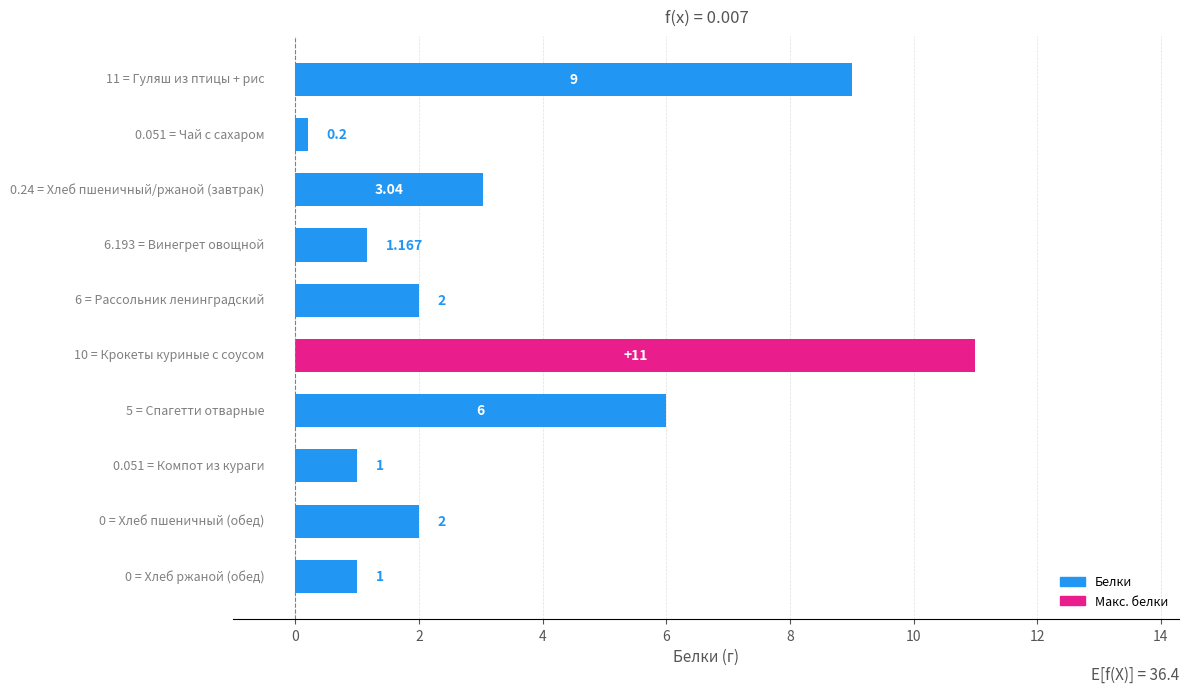

Are the bars grouped side by side (vs. stacked)?

No